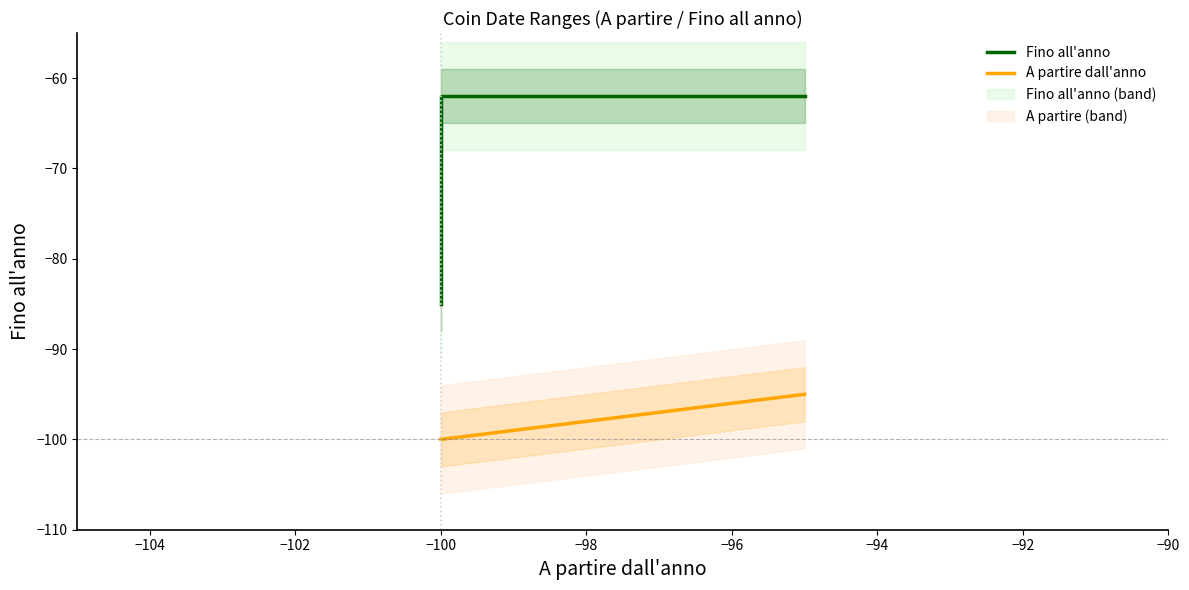

What is the sum of the Fino all'anno values at −100 and −102?

-124